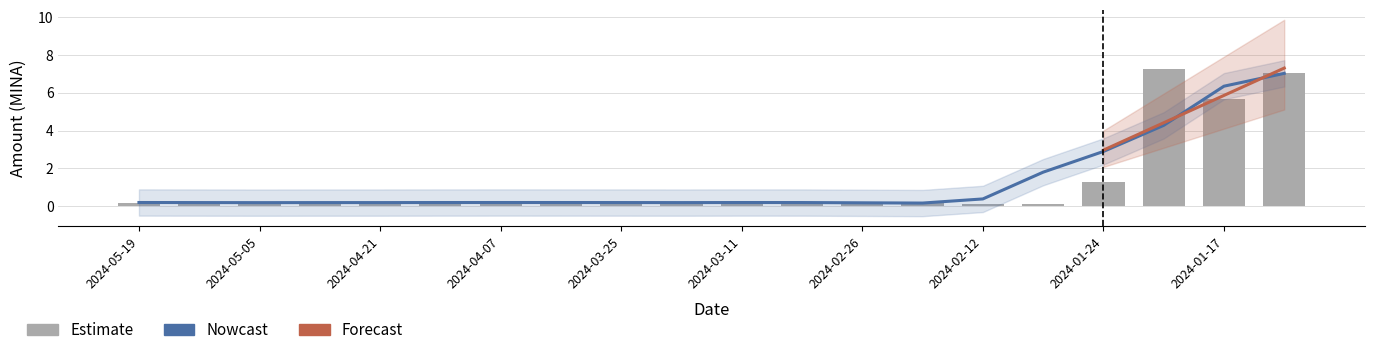

What is the sum of the values at 2024-01-14 and 2024-02-08?

7.2